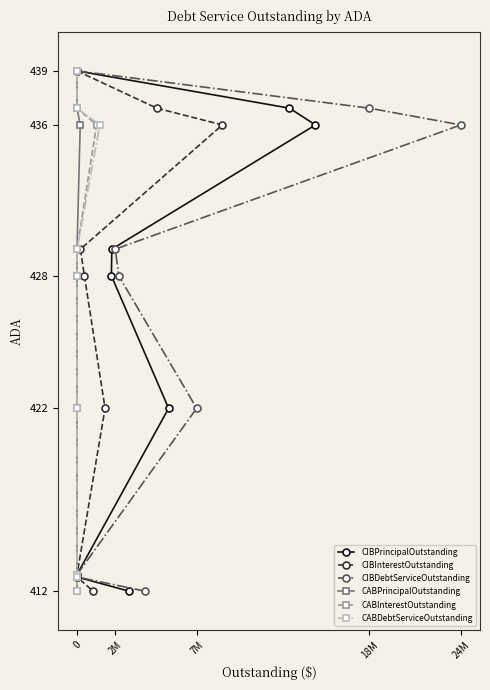

What is the value of the CABPrincipalOutstanding point at the 6th from the left?

421.5